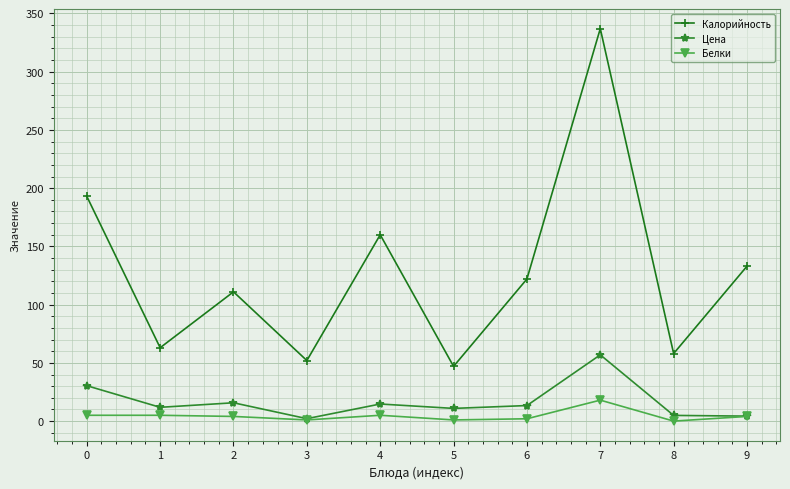

True or false: Калорийность and Белки cross at least once.

False